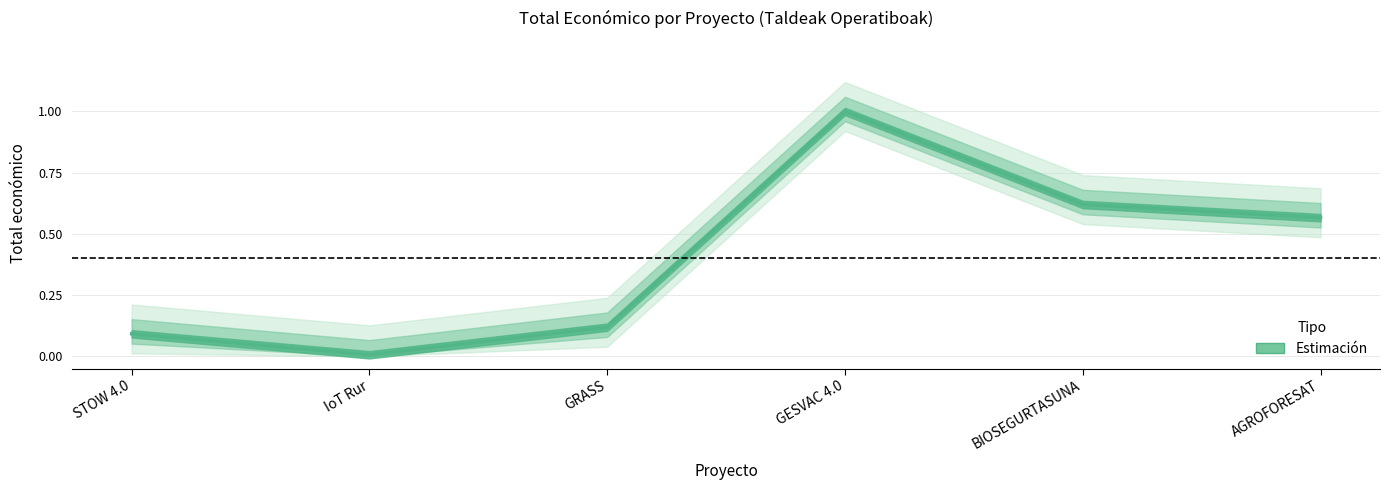

Reading left to right, extract all data points from this chart.

0.1	0.0	0.1	1.0	0.6	0.6